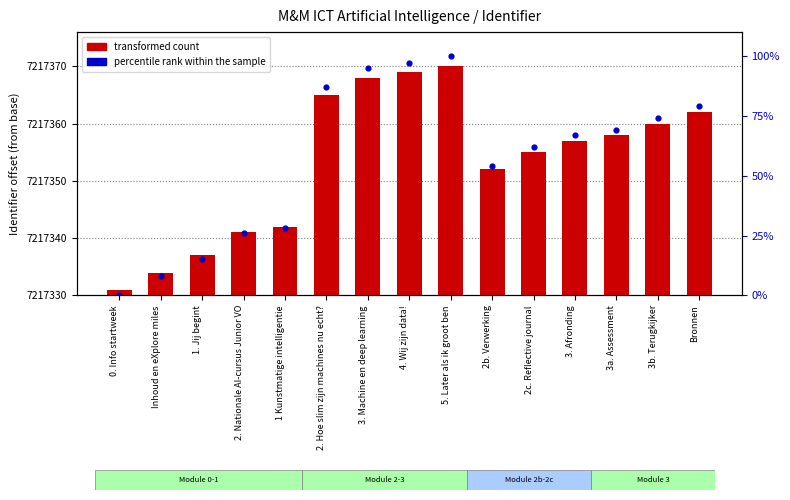

What are all the series names shown in the legend?

transformed count, percentile rank within the sample